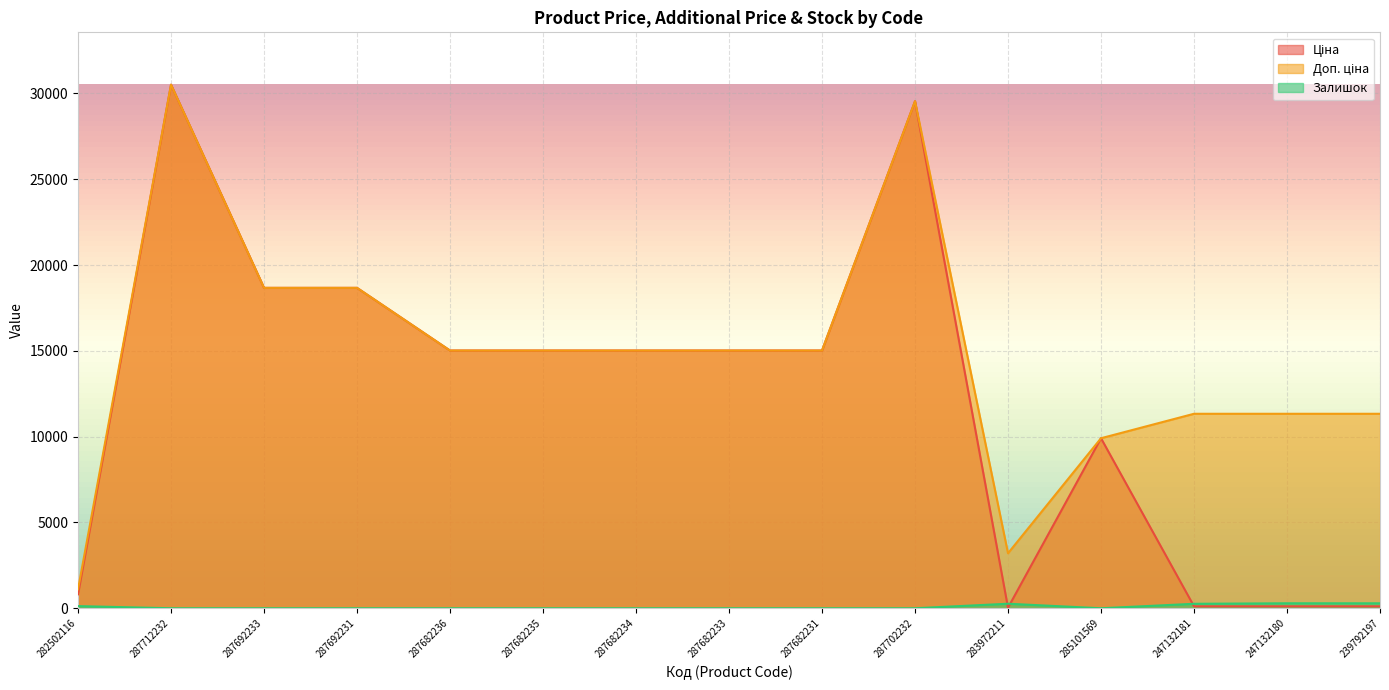

True or false: Ціна has a value of 24763.2 at 287692231.

False